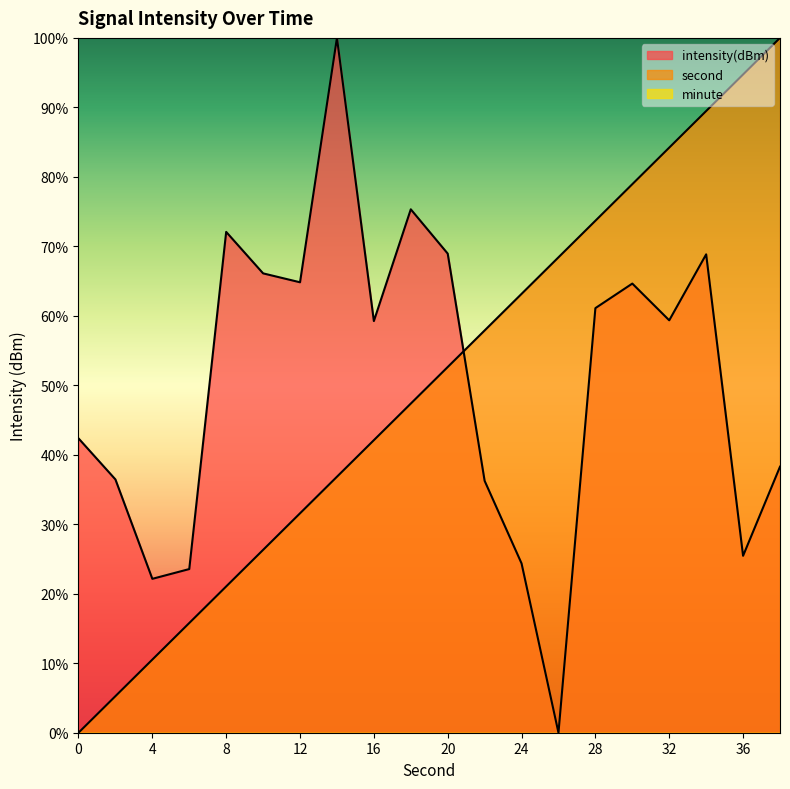

Is it true that second equals 57.9 at 22?

True